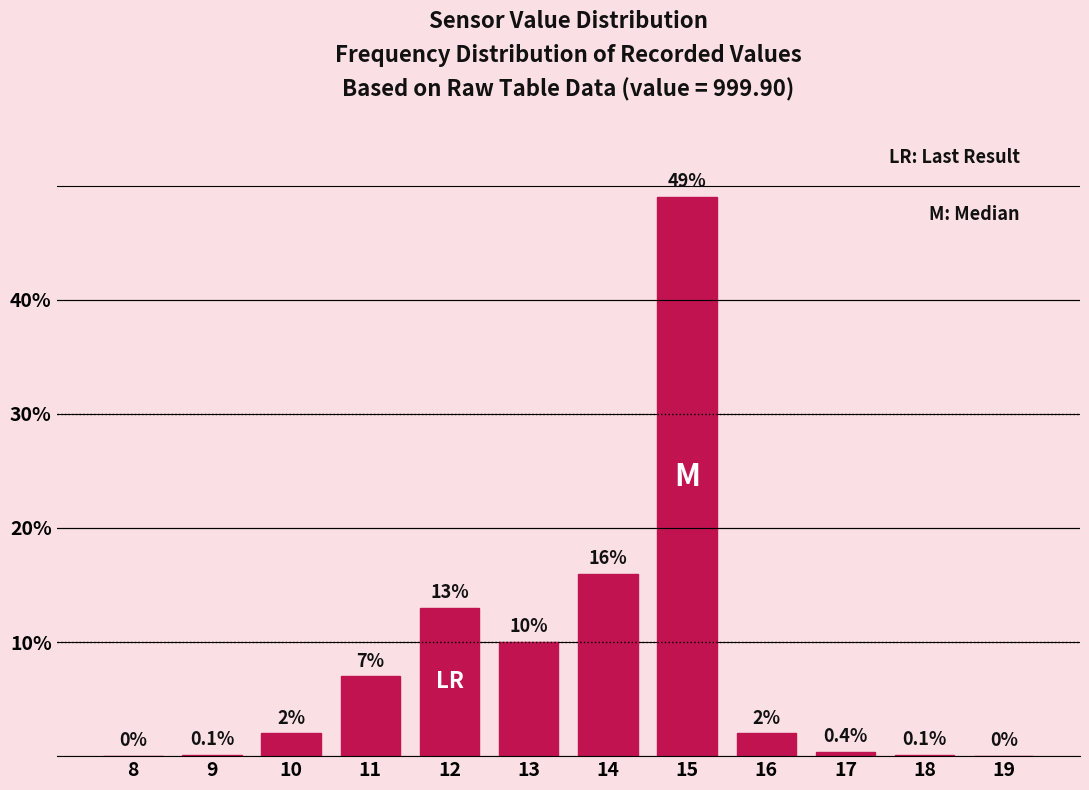

Reading right to left, transcribe all the data shown in this chart.

19=0.0	18=0.1	17=0.4	16=2.0	15=49.0	14=16.0	13=10.0	12=13.0	11=7.0	10=2.0	9=0.1	8=0.0